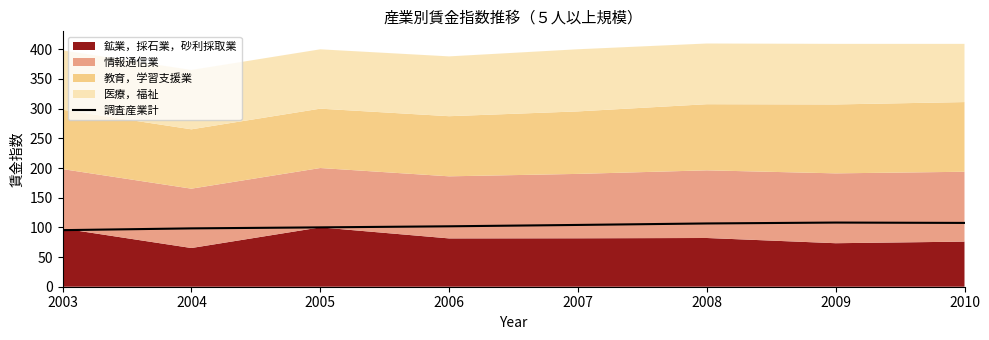

Reading left to right, extract all data points from this chart.

2003=95.3	2004=98.3	2005=100.0	2006=101.8	2007=104.1	2008=106.6	2009=108.1	2010=107.5